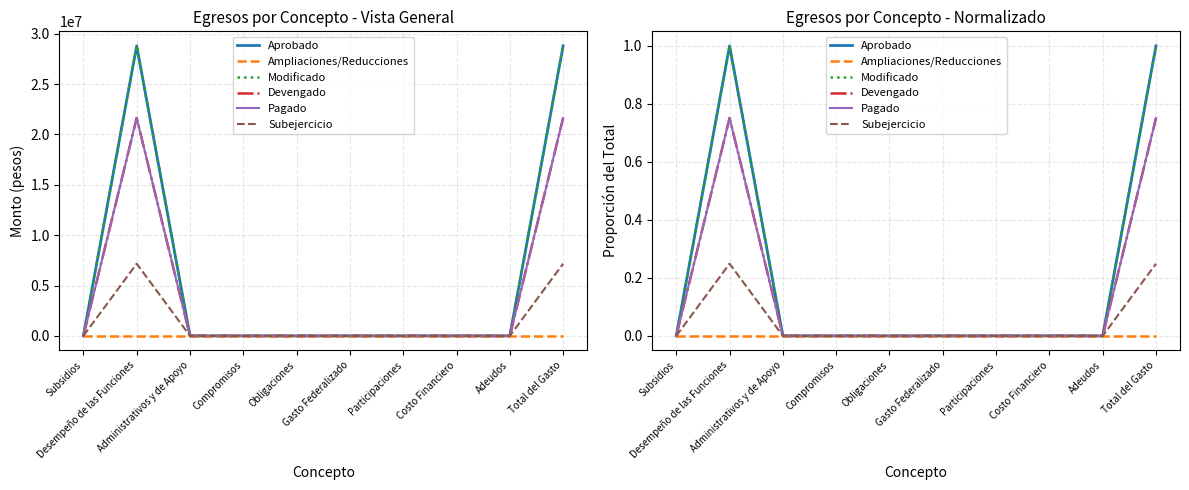

True or false: Devengado and Aprobado cross at least once.

False